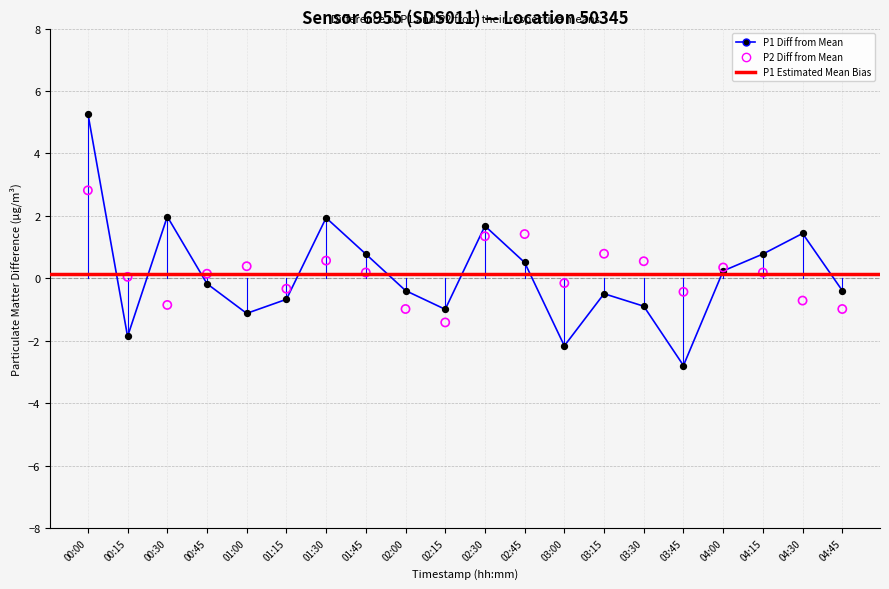

At how many categories does at least one series exceed -1?

20